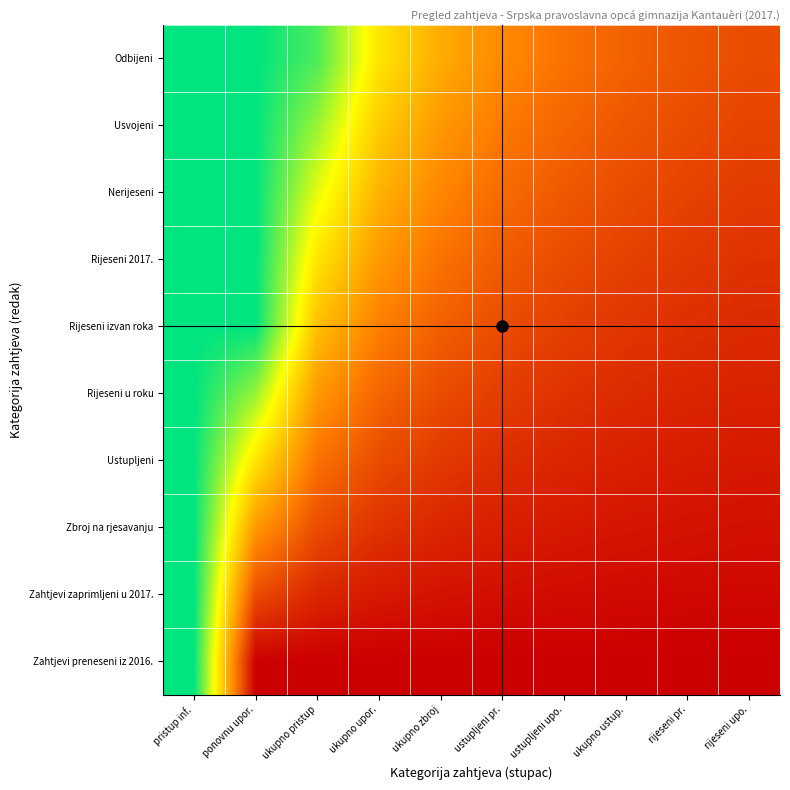

Reading left to right, transcribe all the data shown in this chart.

Zahtjevi preneseni iz 2016.: pristup inf.=5.0	ponovnu upor.=0.0	ukupno pristup=0.0	ukupno upor.=0.0	ukupno zbroj=0.0	ustupljeni pr.=0.0	ustupljeni upo.=0.0	ukupno ustup.=0.0	rijeseni pr.=0.0	rijeseni upo.=0.0
Zahtjevi zaprimljeni u 2017.: pristup inf.=5.0	ponovnu upor.=1.0	ukupno pristup=0.5	ukupno upor.=0.3	ukupno zbroj=0.2	ustupljeni pr.=0.2	ustupljeni upo.=0.2	ukupno ustup.=0.1	rijeseni pr.=0.1	rijeseni upo.=0.1
Zbroj na rjesavanju: pristup inf.=5.0	ponovnu upor.=2.0	ukupno pristup=1.0	ukupno upor.=0.7	ukupno zbroj=0.5	ustupljeni pr.=0.4	ustupljeni upo.=0.3	ukupno ustup.=0.3	rijeseni pr.=0.2	rijeseni upo.=0.2
Ustupljeni: pristup inf.=5.0	ponovnu upor.=3.0	ukupno pristup=1.5	ukupno upor.=1.0	ukupno zbroj=0.8	ustupljeni pr.=0.6	ustupljeni upo.=0.5	ukupno ustup.=0.4	rijeseni pr.=0.4	rijeseni upo.=0.3
Rijeseni u roku: pristup inf.=5.0	ponovnu upor.=4.0	ukupno pristup=2.0	ukupno upor.=1.3	ukupno zbroj=1.0	ustupljeni pr.=0.8	ustupljeni upo.=0.7	ukupno ustup.=0.6	rijeseni pr.=0.5	rijeseni upo.=0.4
Rijeseni izvan roka: pristup inf.=5.0	ponovnu upor.=5.0	ukupno pristup=2.5	ukupno upor.=1.7	ukupno zbroj=1.3	ustupljeni pr.=1.0	ustupljeni upo.=0.8	ukupno ustup.=0.7	rijeseni pr.=0.6	rijeseni upo.=0.6
Rijeseni 2017.: pristup inf.=5.0	ponovnu upor.=5.0	ukupno pristup=3.0	ukupno upor.=2.0	ukupno zbroj=1.5	ustupljeni pr.=1.2	ustupljeni upo.=1.0	ukupno ustup.=0.9	rijeseni pr.=0.8	rijeseni upo.=0.7
Nerijeseni: pristup inf.=5.0	ponovnu upor.=5.0	ukupno pristup=3.5	ukupno upor.=2.3	ukupno zbroj=1.7	ustupljeni pr.=1.4	ustupljeni upo.=1.2	ukupno ustup.=1.0	rijeseni pr.=0.9	rijeseni upo.=0.8
Usvojeni: pristup inf.=5.0	ponovnu upor.=5.0	ukupno pristup=4.0	ukupno upor.=2.7	ukupno zbroj=2.0	ustupljeni pr.=1.6	ustupljeni upo.=1.3	ukupno ustup.=1.1	rijeseni pr.=1.0	rijeseni upo.=0.9
Odbijeni: pristup inf.=5.0	ponovnu upor.=5.0	ukupno pristup=4.5	ukupno upor.=3.0	ukupno zbroj=2.2	ustupljeni pr.=1.8	ustupljeni upo.=1.5	ukupno ustup.=1.3	rijeseni pr.=1.1	rijeseni upo.=1.0